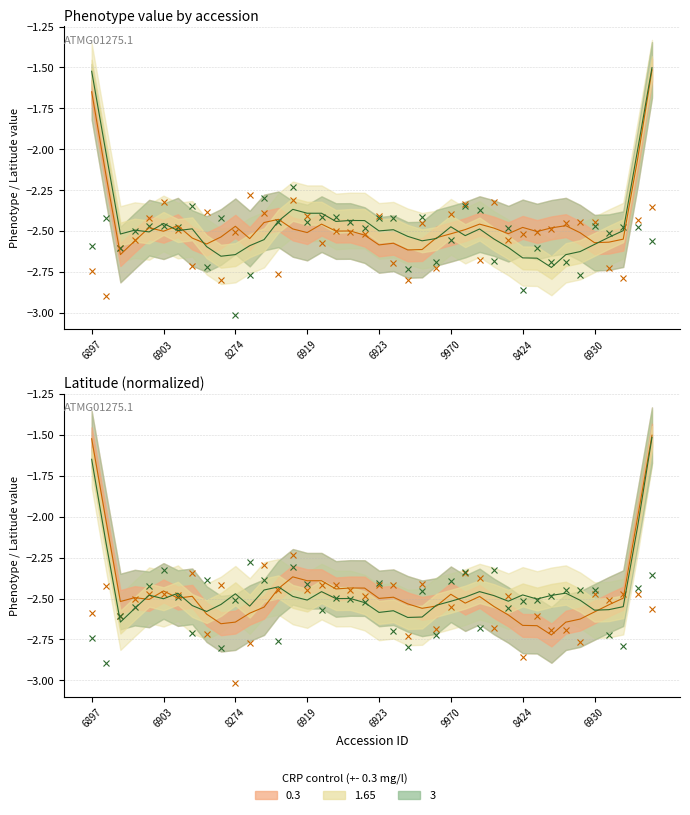

True or false: phenotype_value has a value of -1.4 at 7520.

False